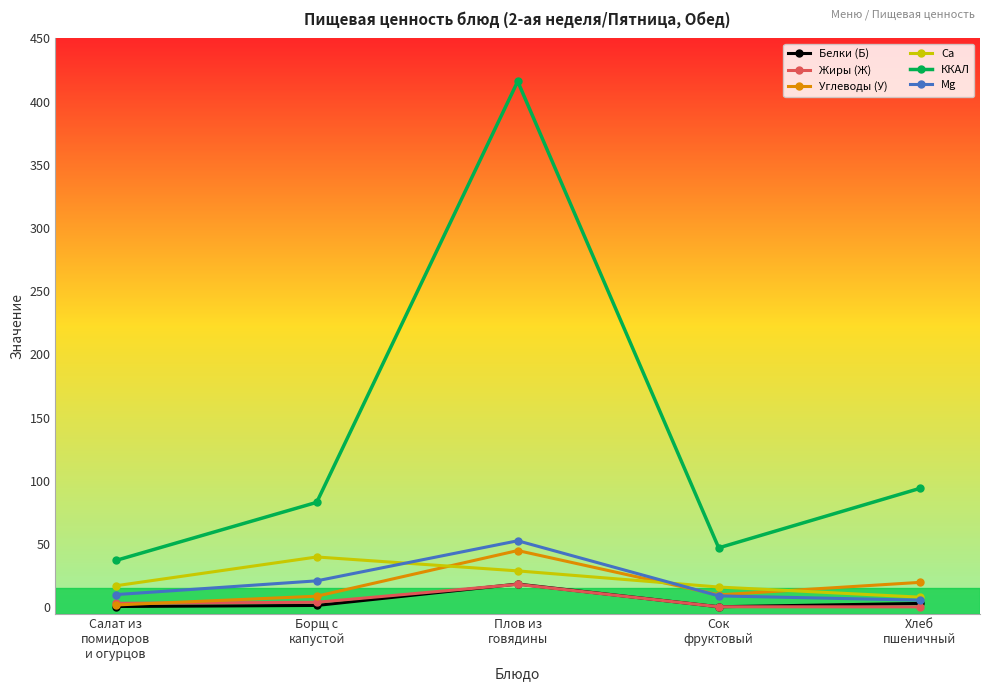

What is the maximum value for Углеводы (У)?

44.9